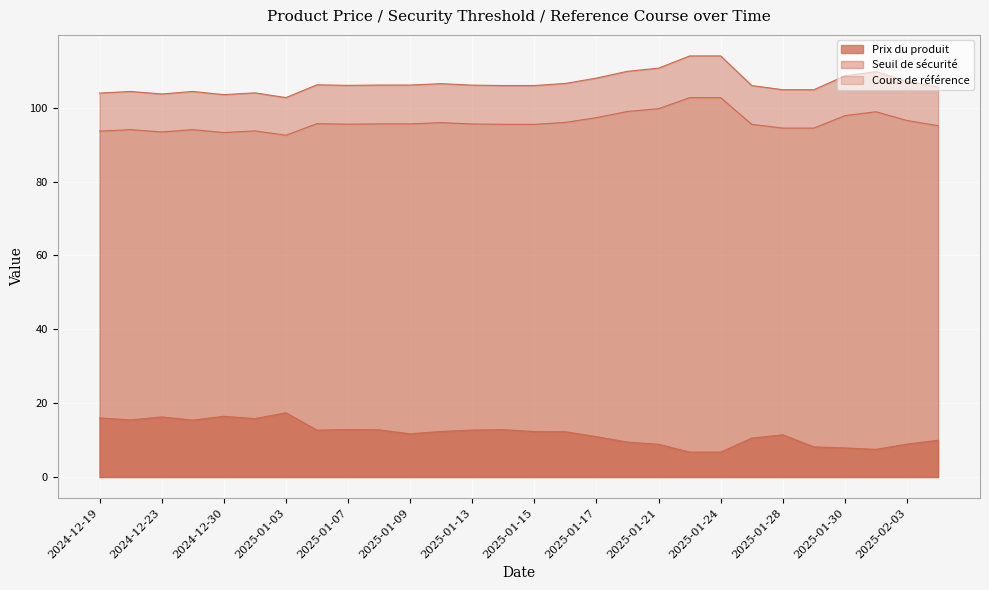

How many values in the Seuil de sécurité series are below 106?

13